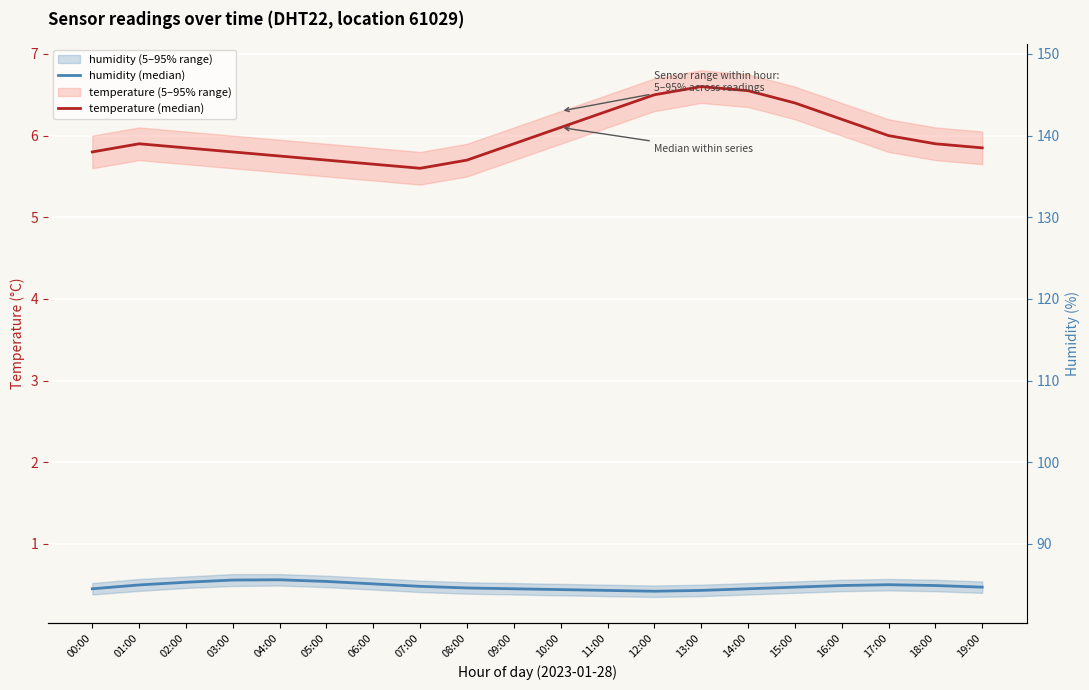

What is the average value of the temperature (median) series?

6.0